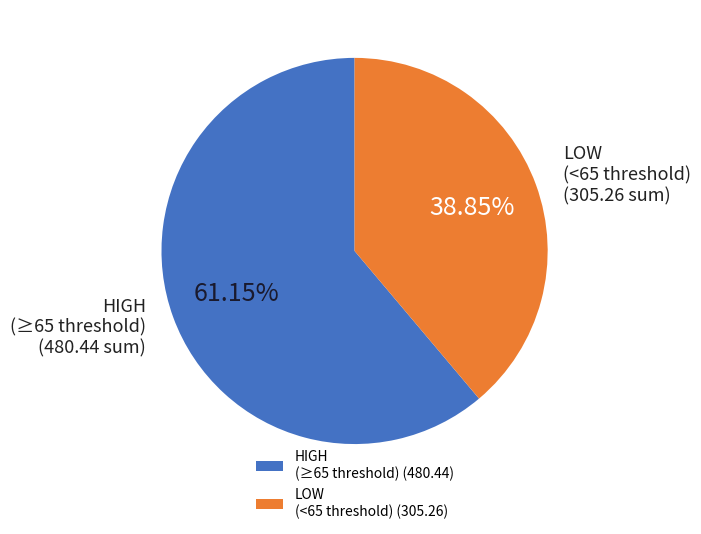

Is the sum of HIGH (≥65 threshold) (480.44) and LOW (<65 threshold) (305.26) greater than half?

Yes